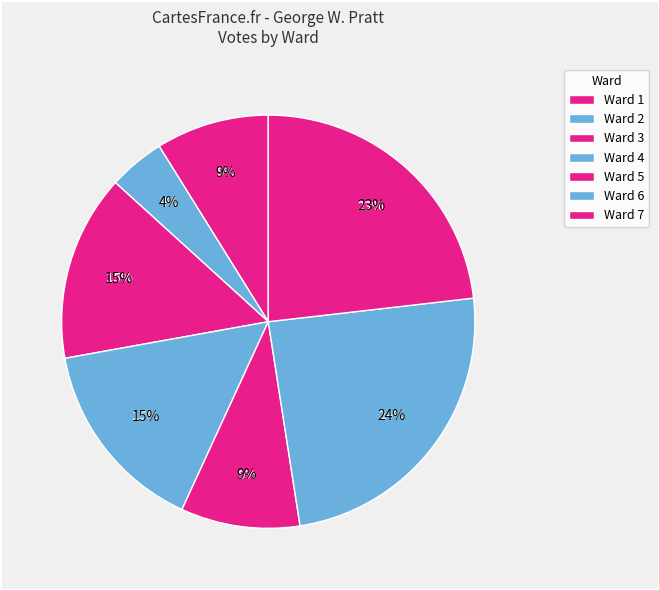

What is the largest slice in the pie chart?

Ward 6